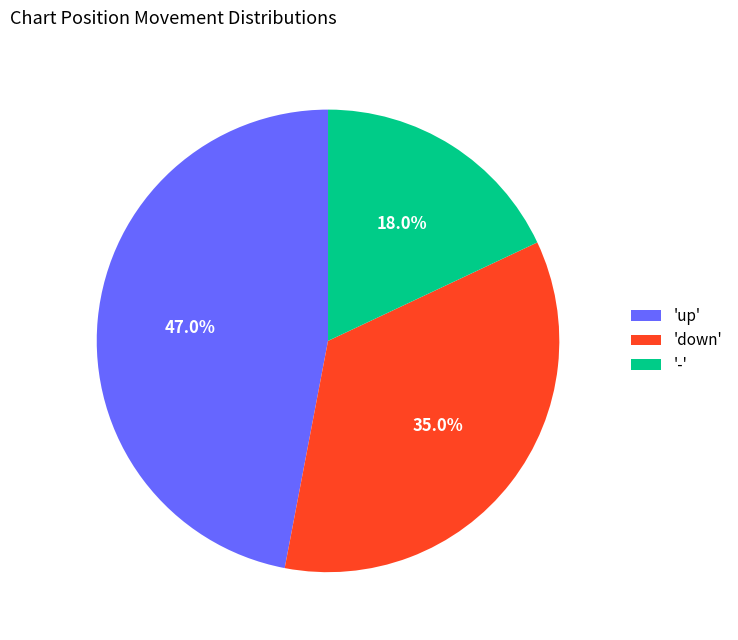

To the nearest percent, what is the difference between the largest and smallest slice percentages?

29%